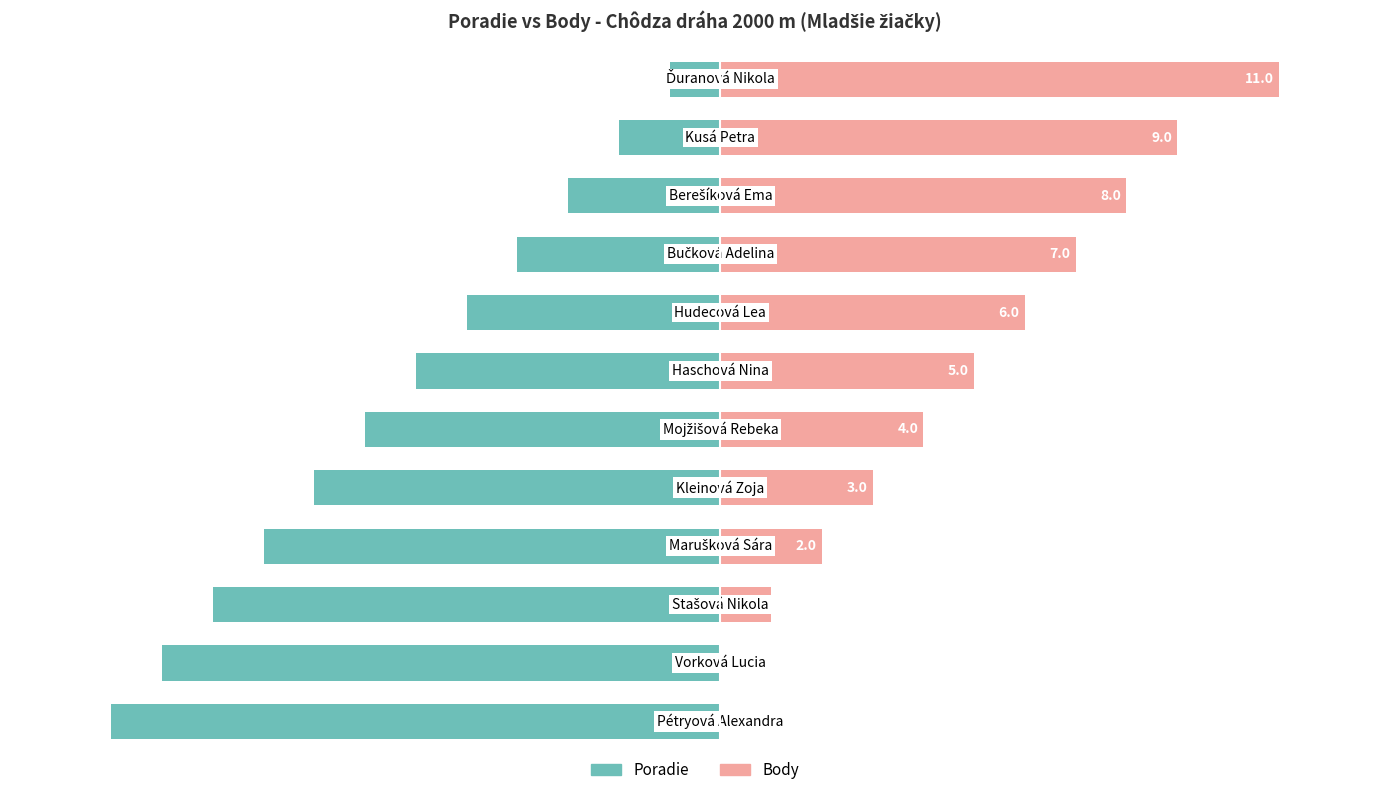

Is the value of Body at 11 greater than the value of Poradie at 5?

Yes